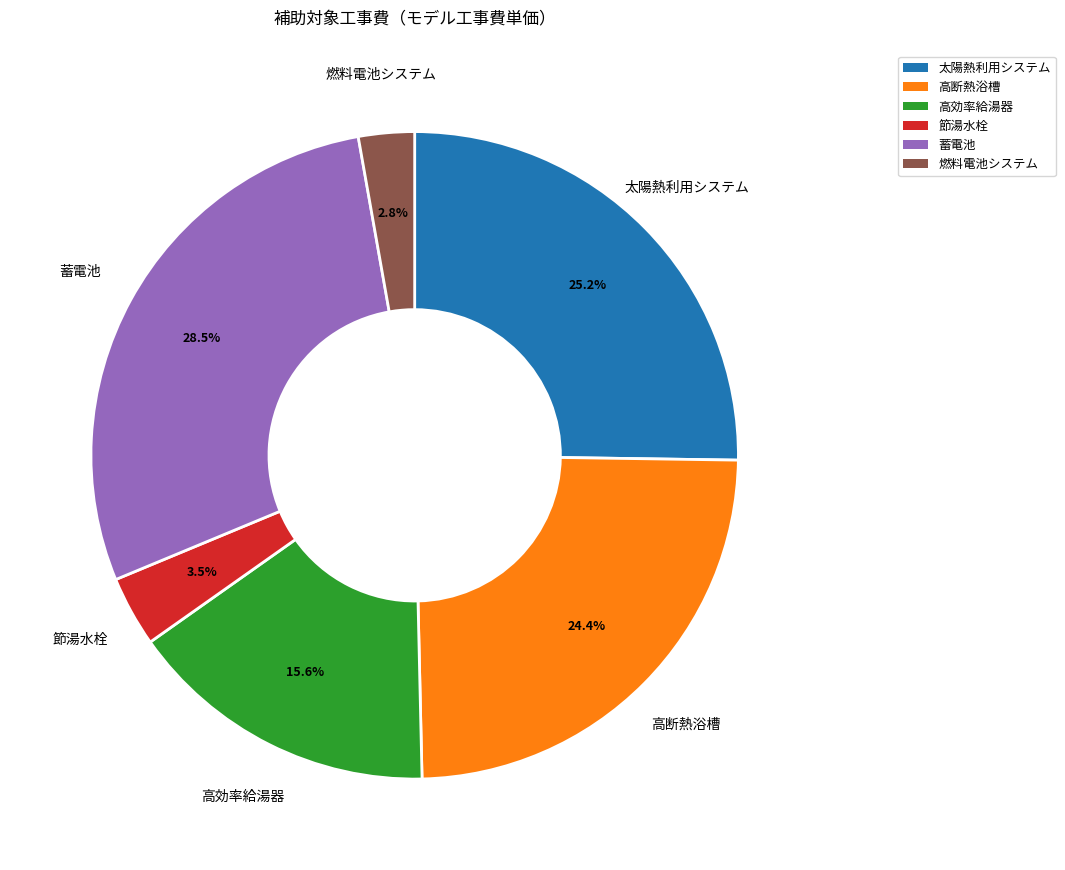

What is the smallest slice in the pie chart?

燃料電池システム